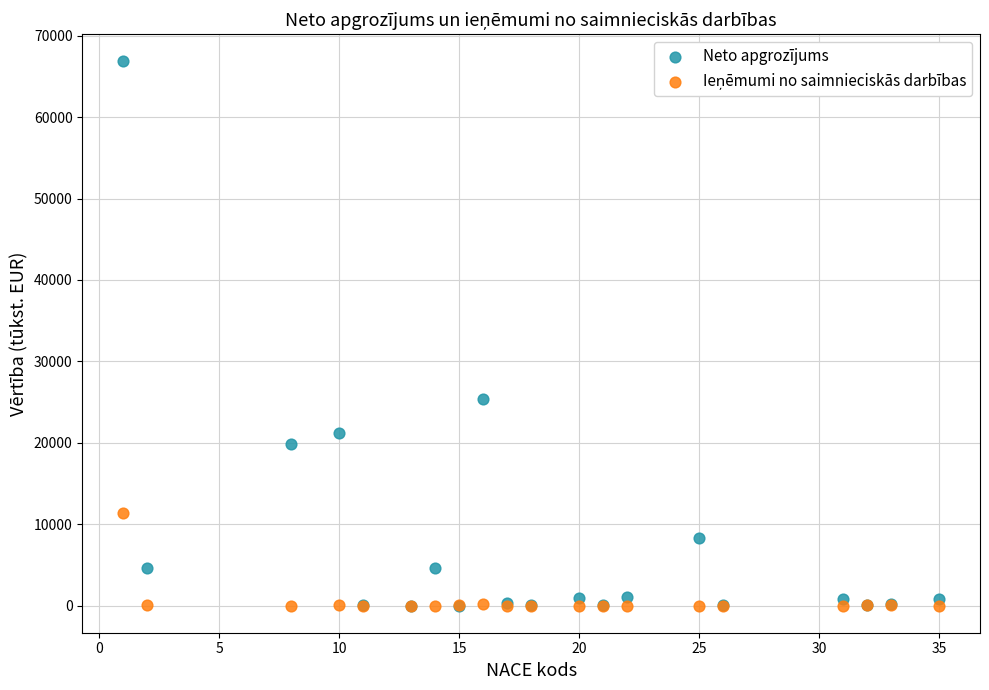

Which series contains the highest Y value?

Neto apgrozījums